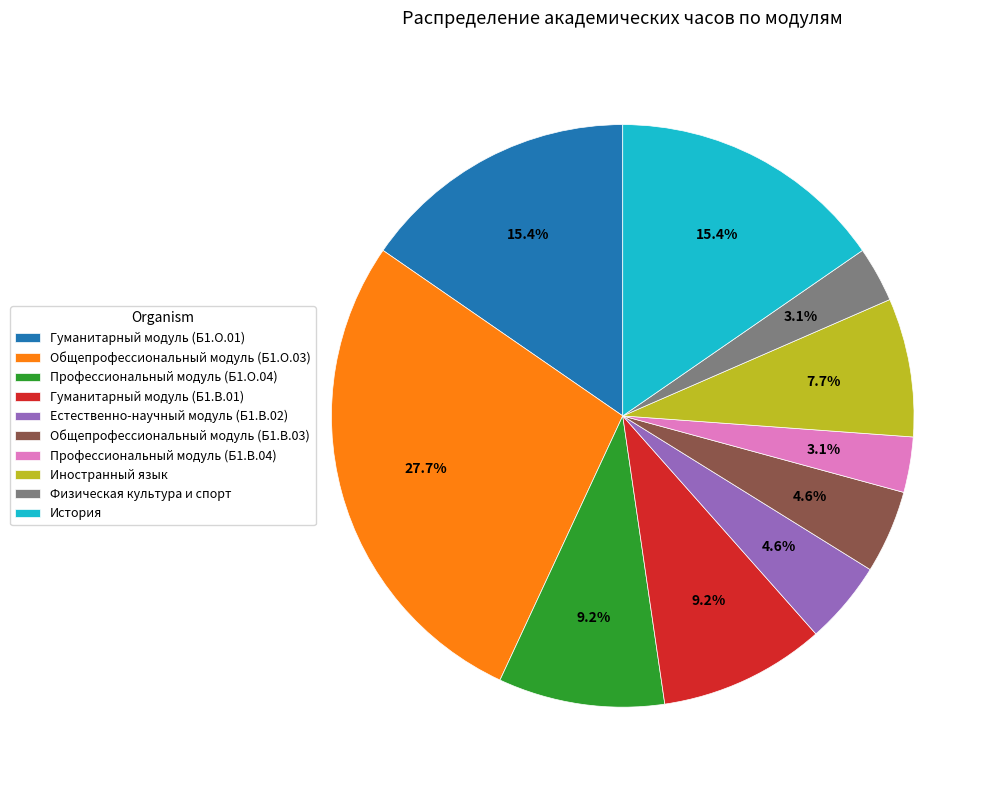

What percentage is NOT represented by История?

84.6%